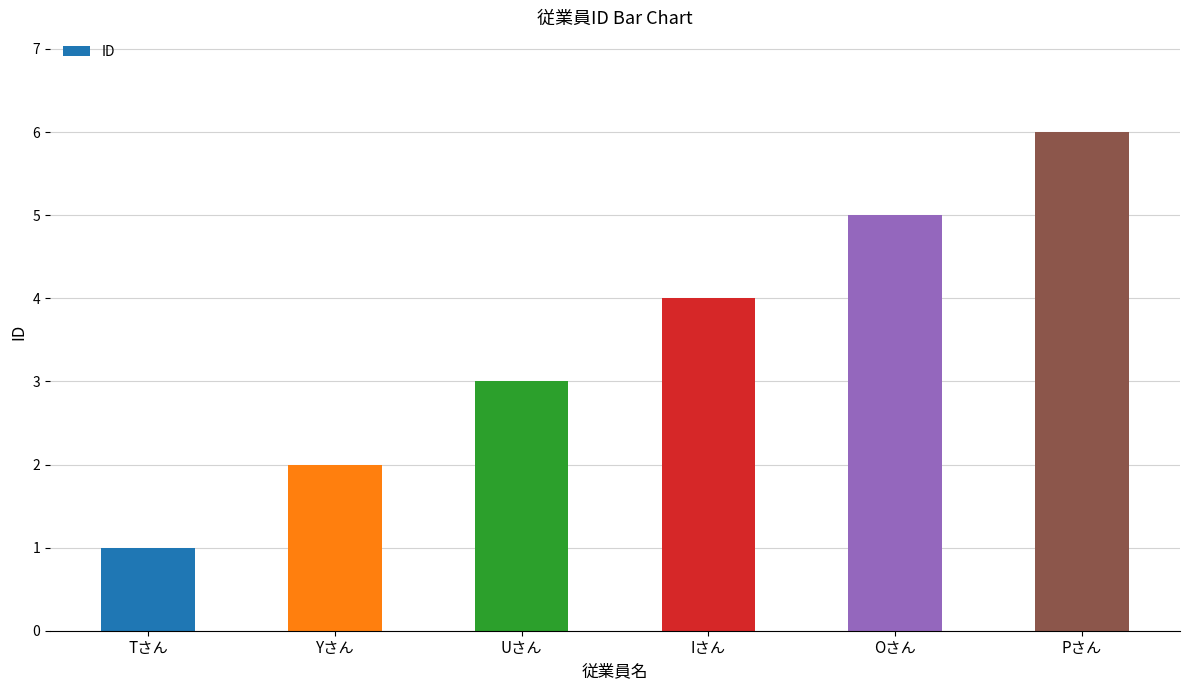

Does the chart contain any negative values?

No